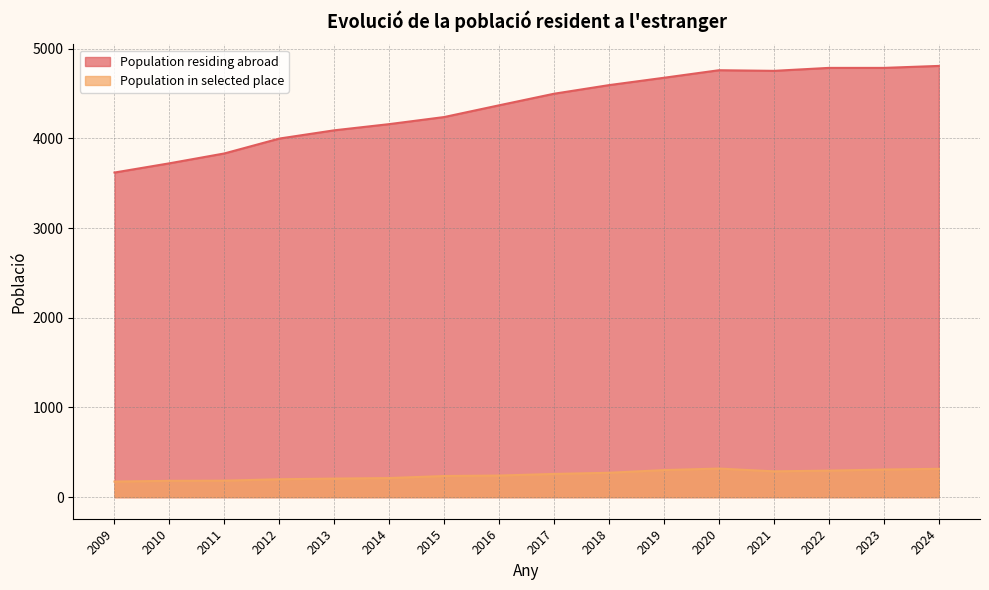

What is the greatest value displayed?

4809